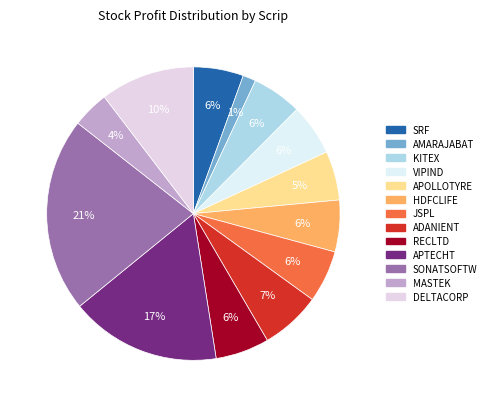

How many slices are in this pie chart?

13